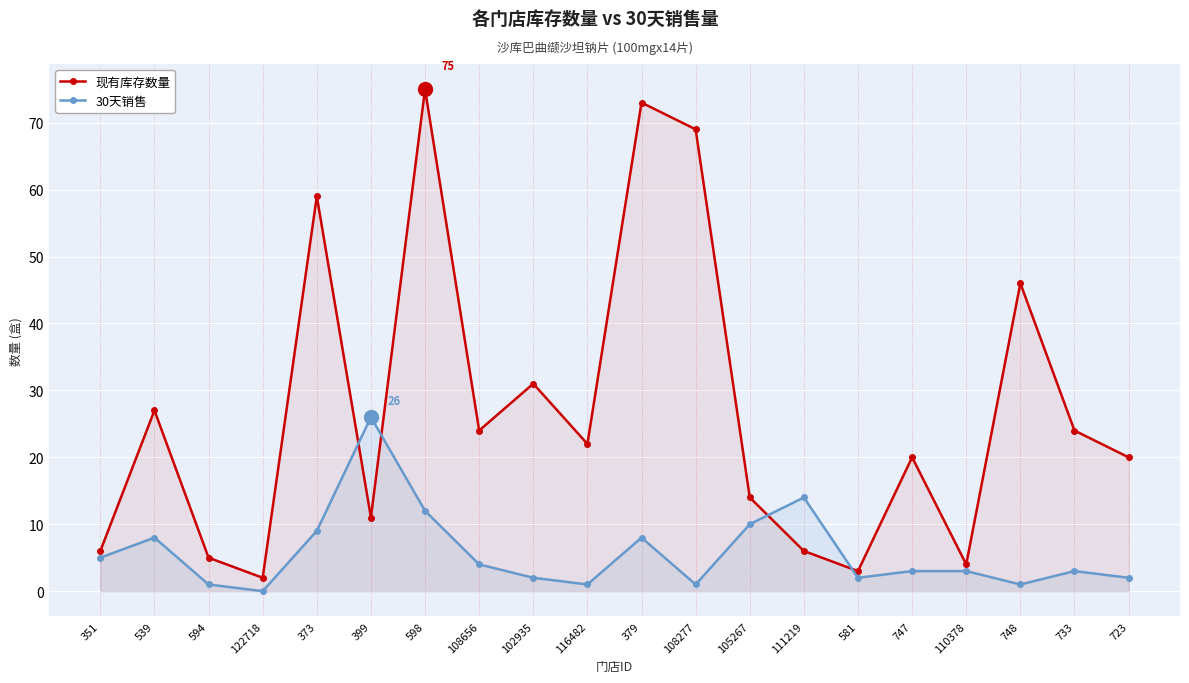

Reading left to right, what are all the values shown in this chart?

现有库存数量: 6	27	5	2	59	11	75	24	31	22	73	69	14	6	3	20	4	46	24	20
30天销售: 5	8	1	0	9	26	12	4	2	1	8	1	10	14	2	3	3	1	3	2